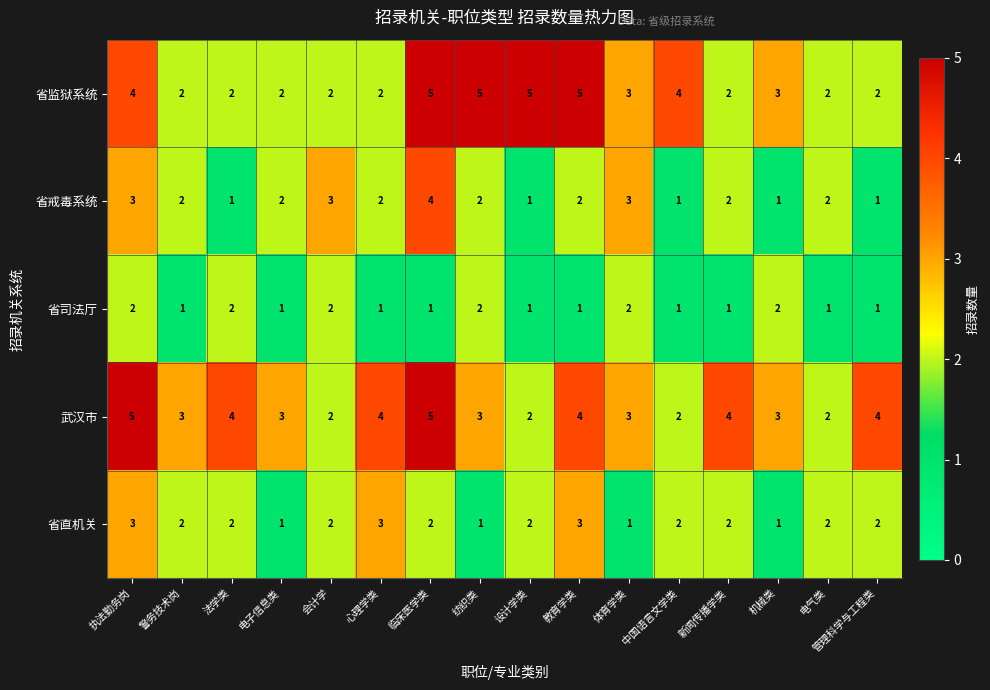

At which label does 省戒毒系统 first exceed 2?

执法勤务岗